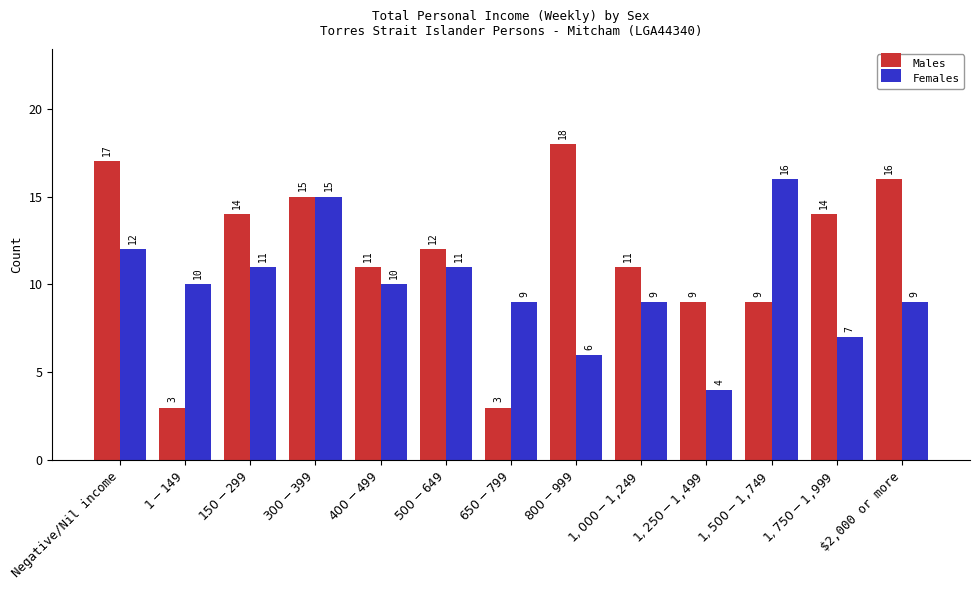

Which series changed the most between $150-$299 and $800-$999?

Females